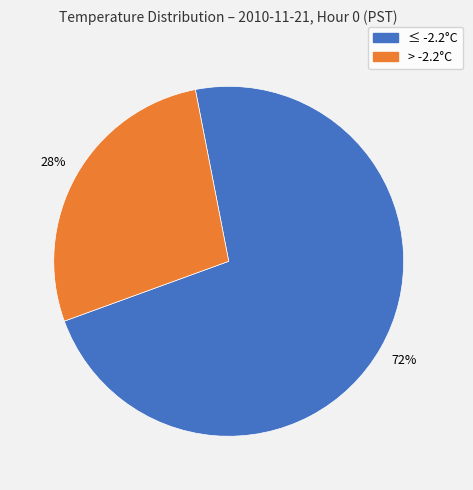

To the nearest percent, what is the average slice percentage?

50%